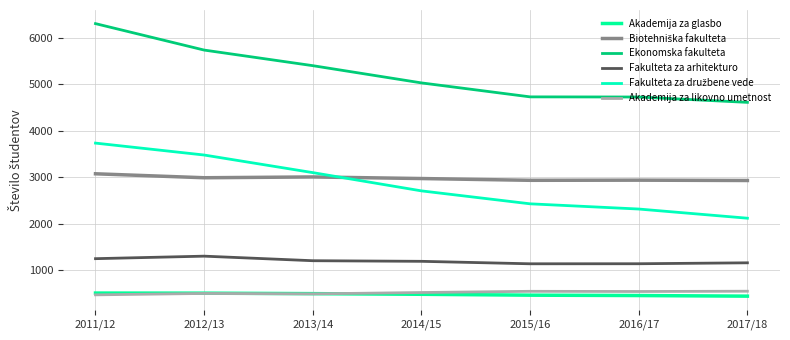

What is the greatest value displayed?

6299